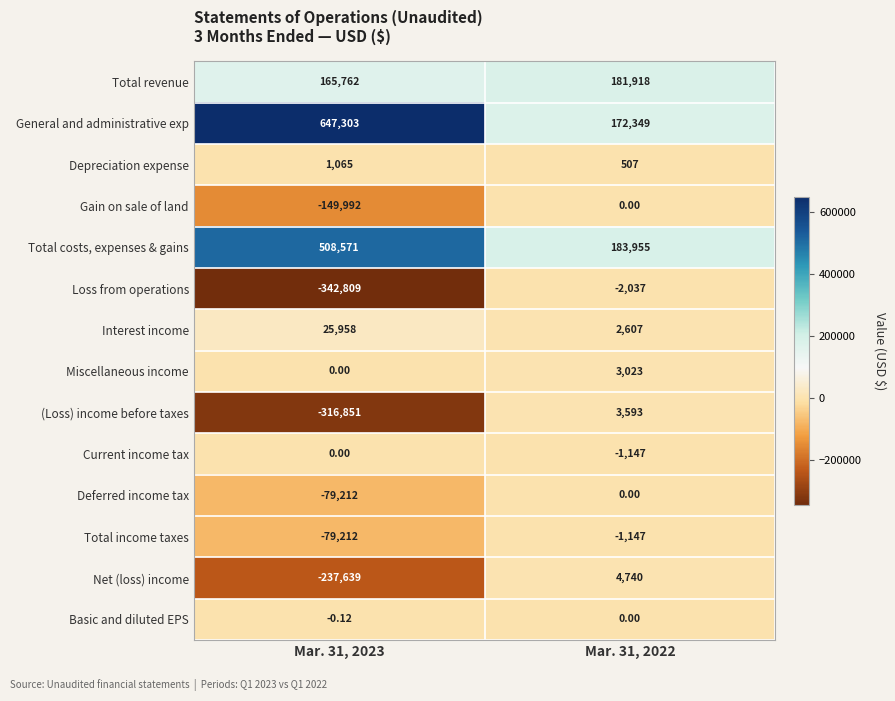

Which series changed the most between Mar. 31, 2023 and Mar. 31, 2022?

General and administrative exp